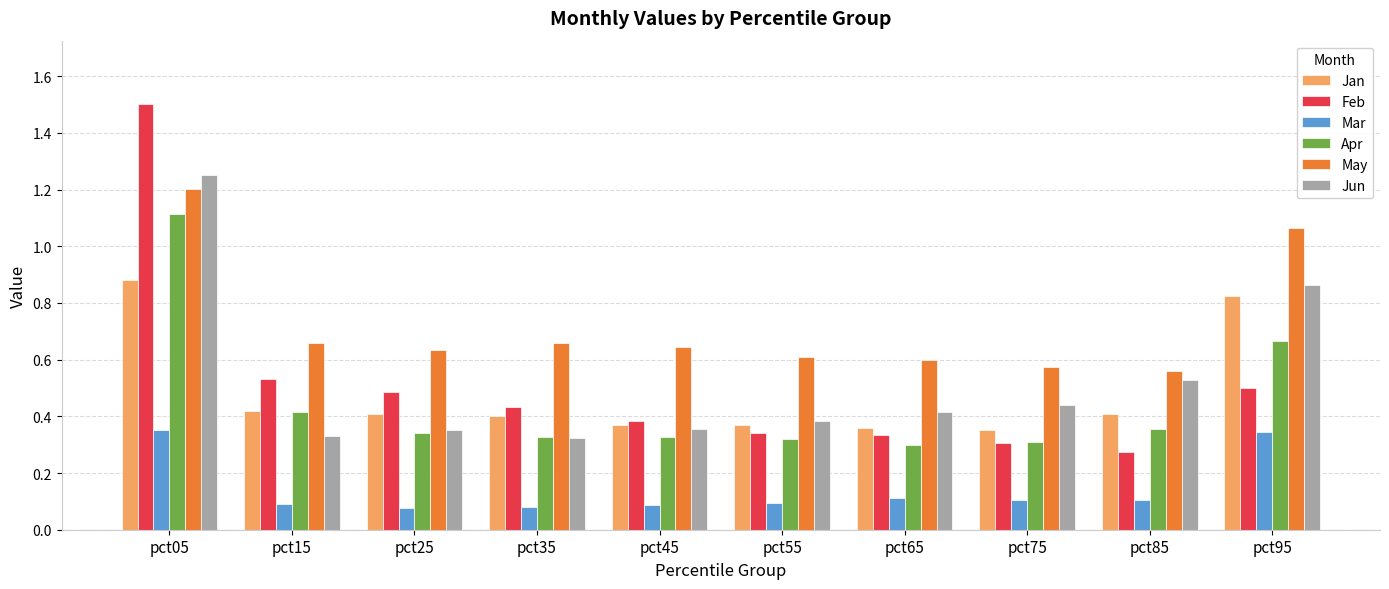

Which series has the largest range (max minus min)?

Feb